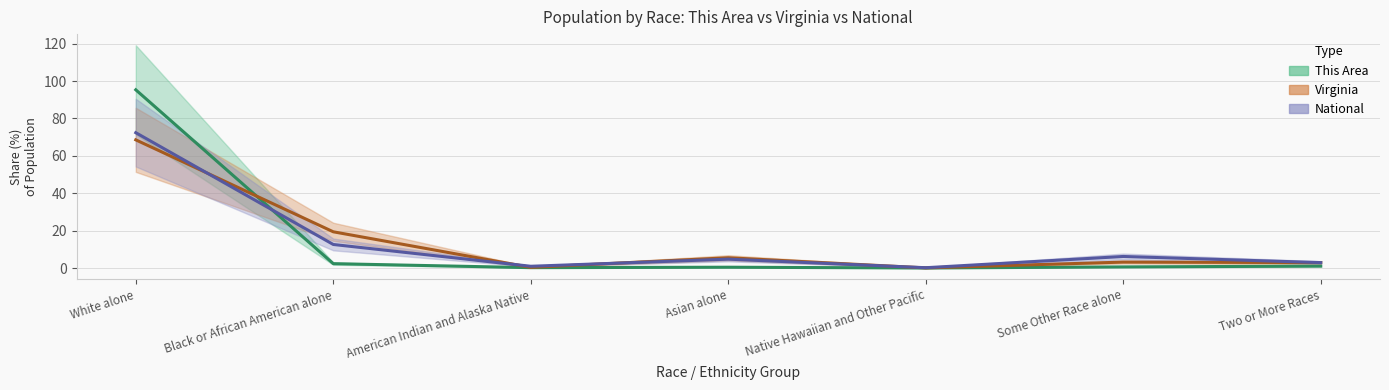

Which series changed the most between American Indian and Alaska Native and Native Hawaiian and Other Pacific?

National